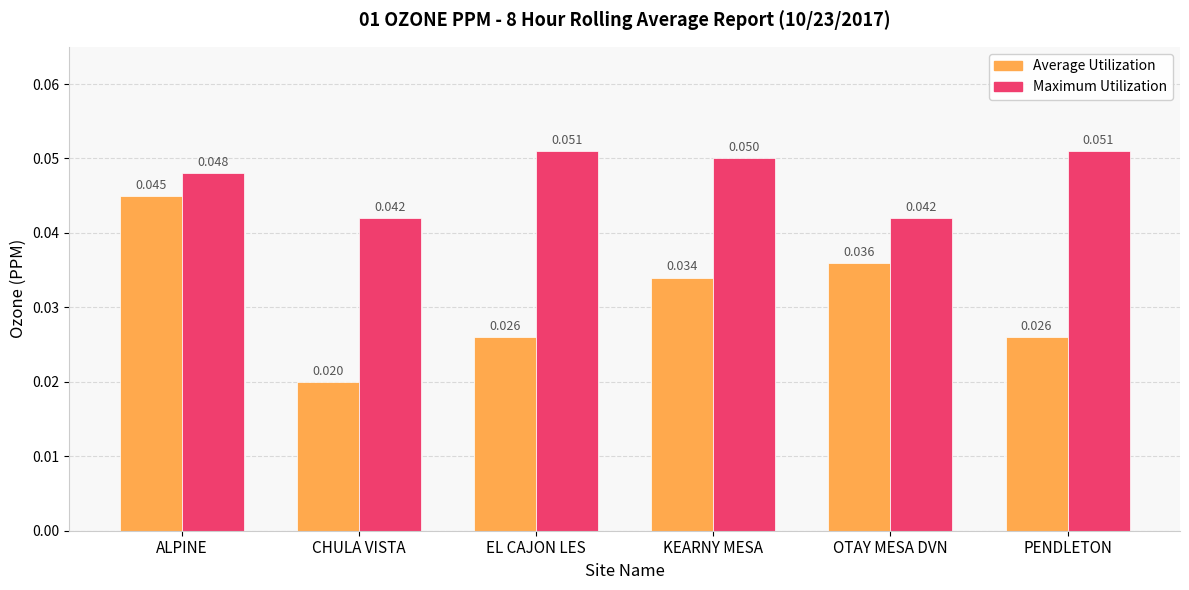

At which category does the chart reach its minimum across all series?

CHULA VISTA